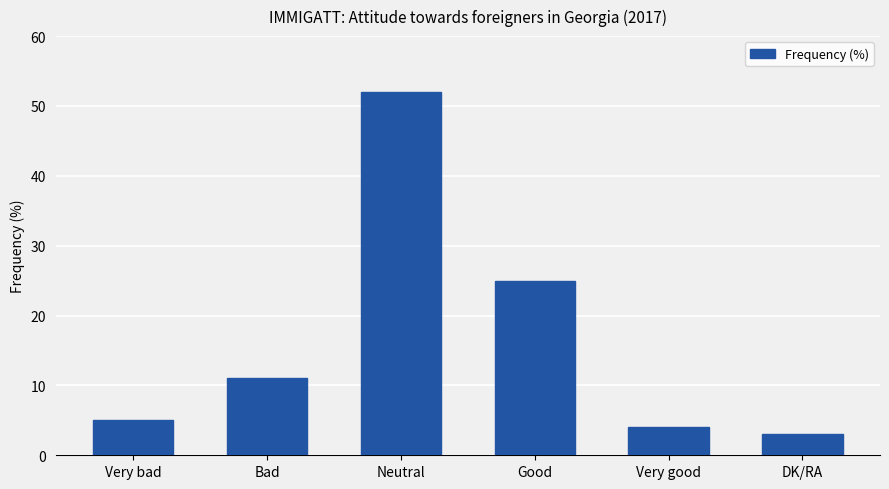

Which label corresponds to the smallest value in the chart?

DK/RA